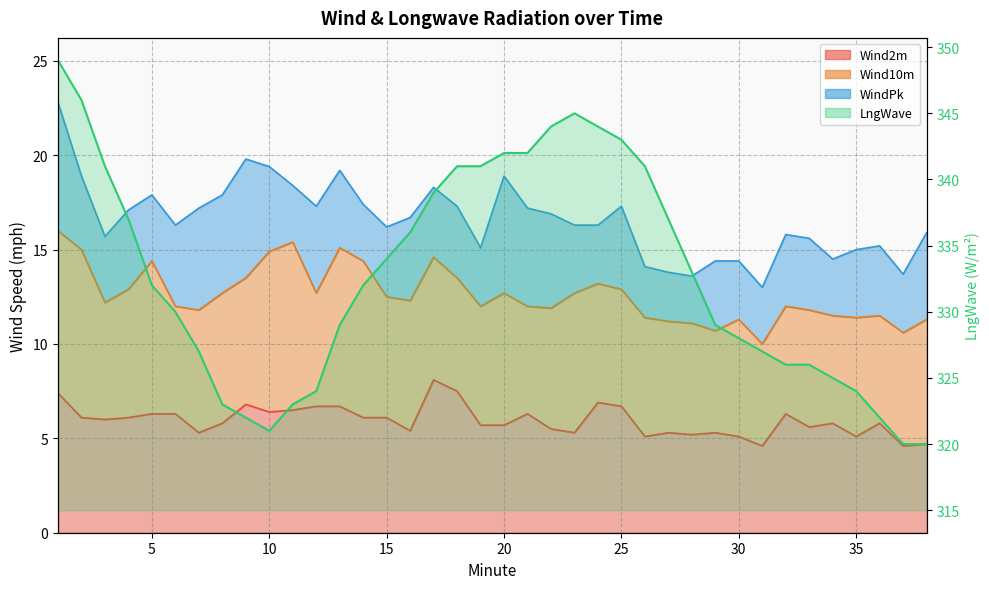

What are all the series names shown in the legend?

WindPk, Wind10m, Wind2m, LngWave